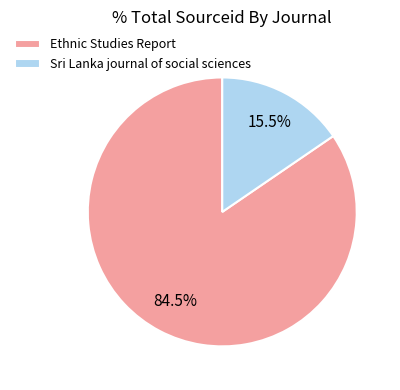

How many slices are in this pie chart?

2